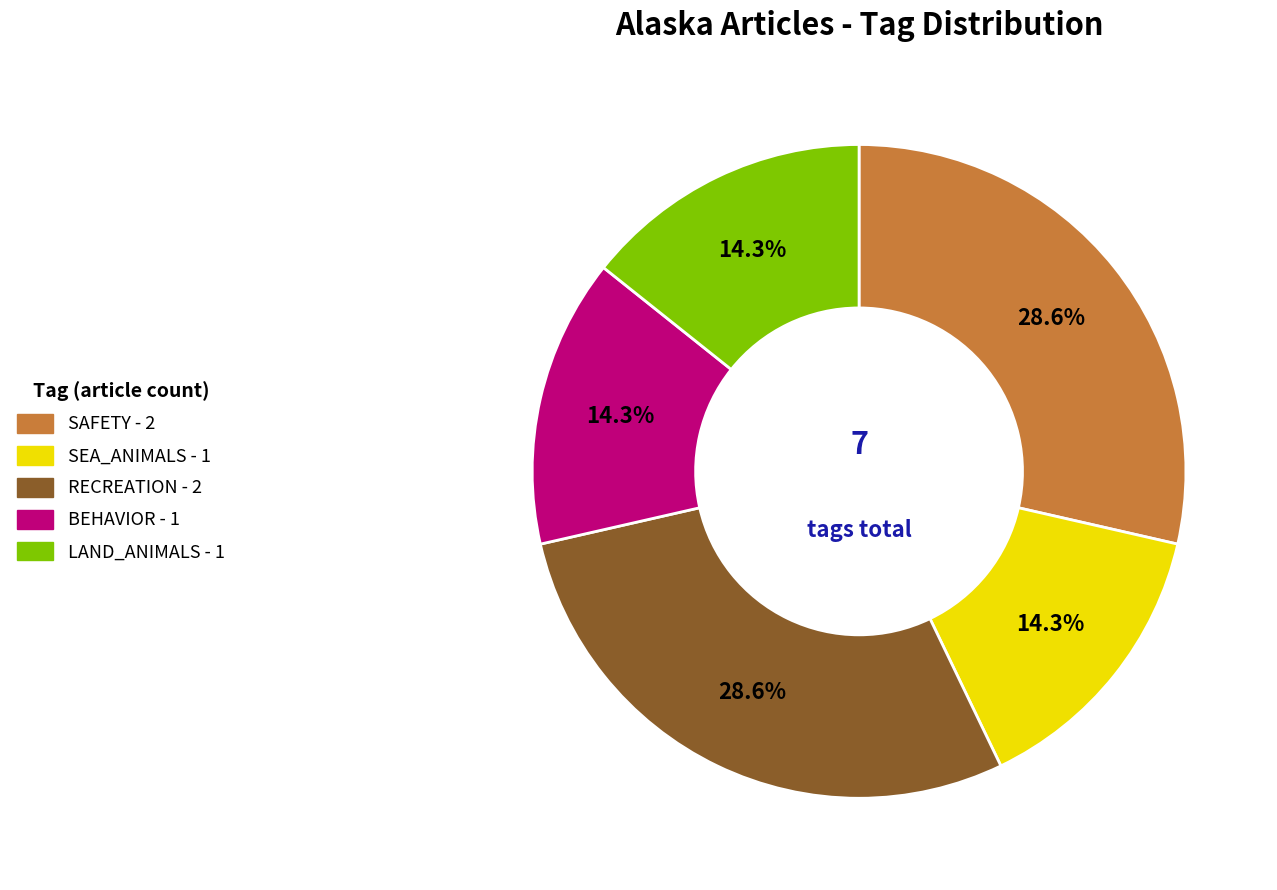

To the nearest percent, what is the average slice percentage?

20%